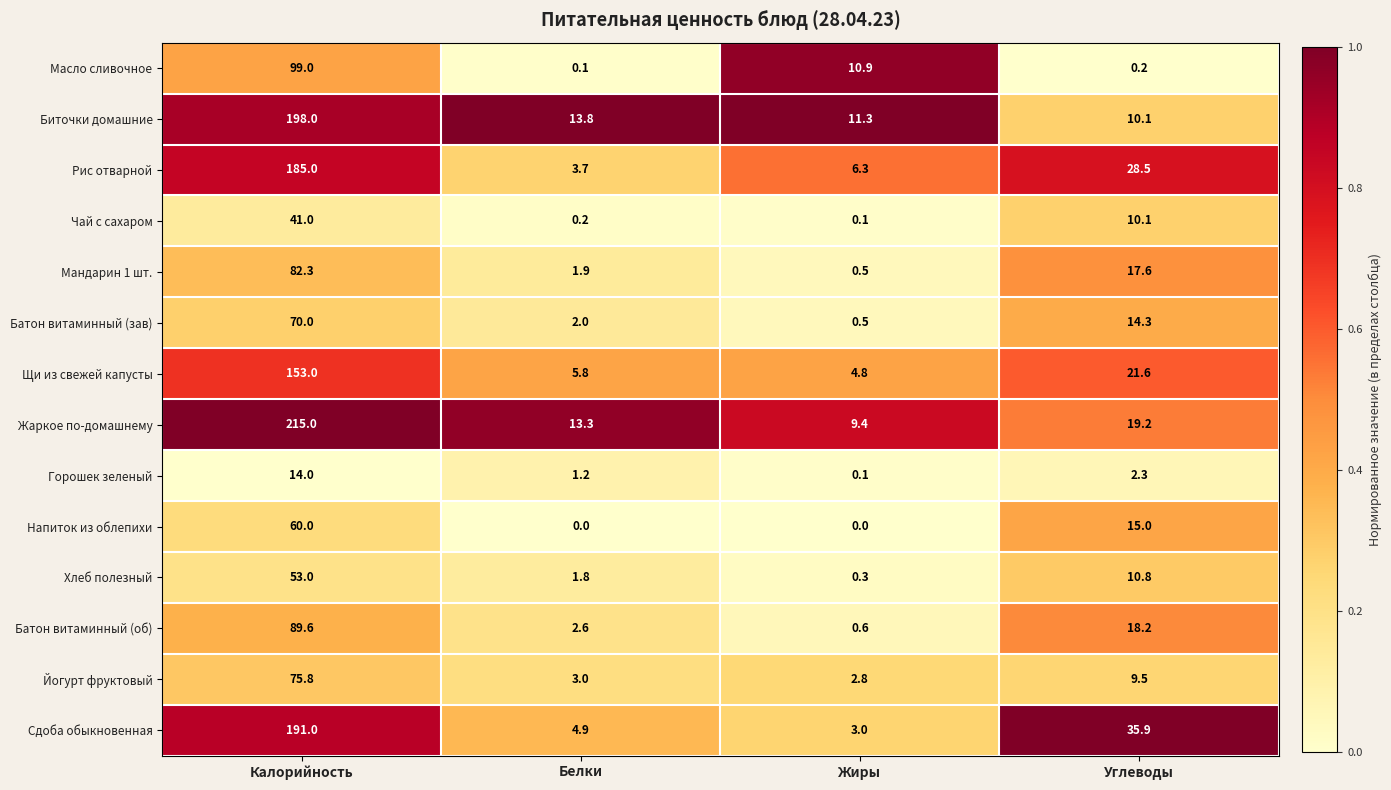

What is the maximum value shown in the chart?

215.0